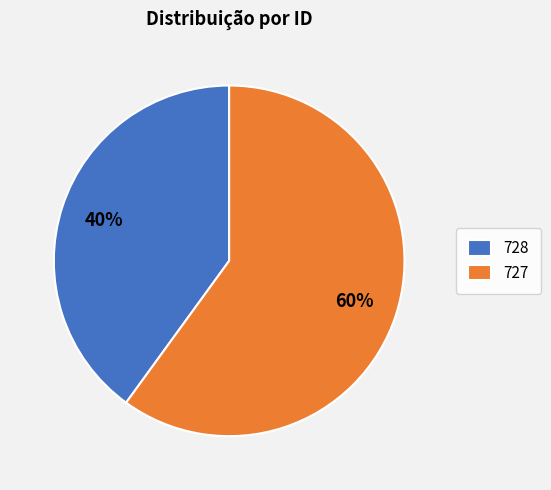

To the nearest percent, what is the combined percentage of 728 and 727?

100%